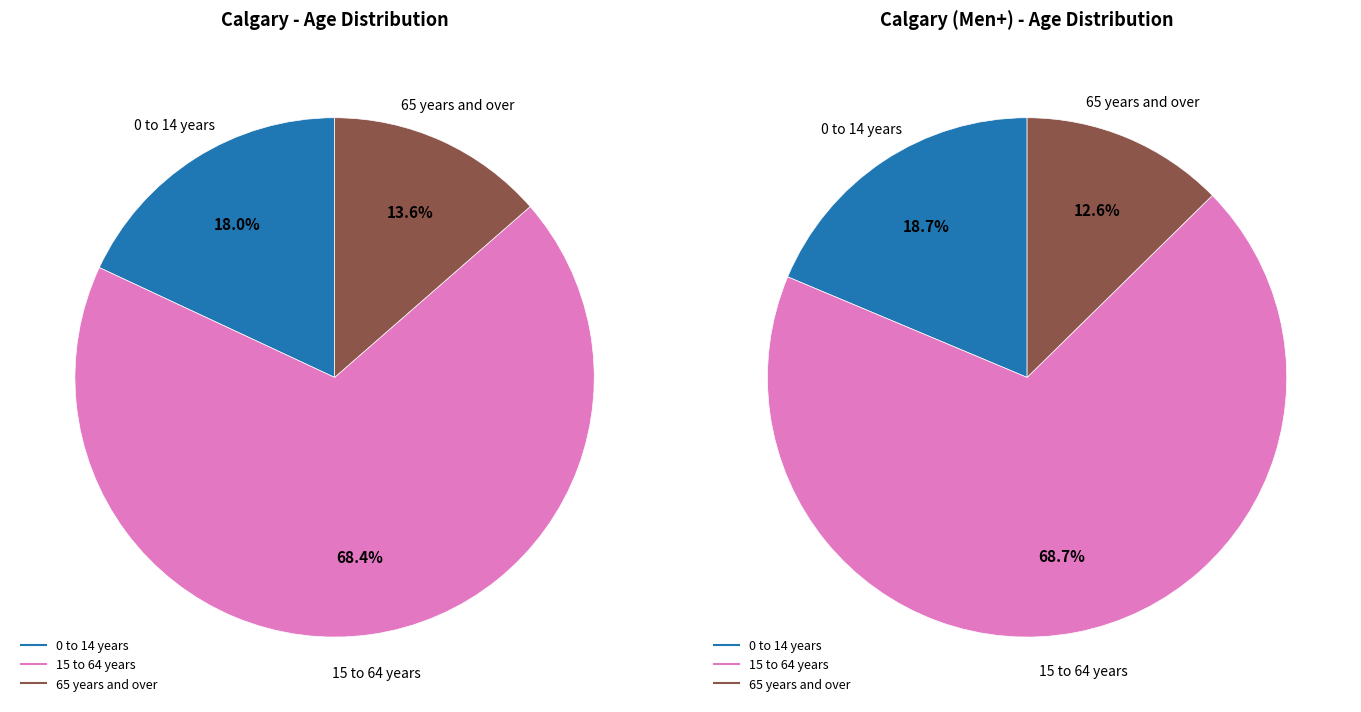

Combined, what portion of the pie is 15 to 64 years and 0 to 14 years?

86.4%